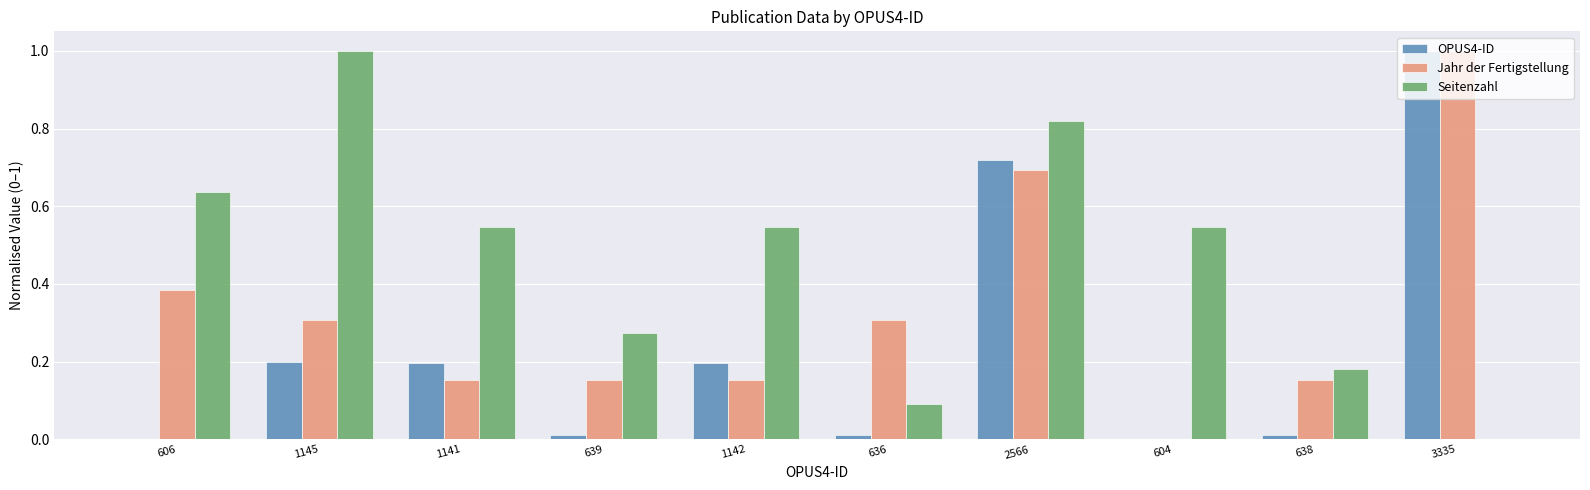

How many values in the Jahr der Fertigstellung series exceed 0?

9